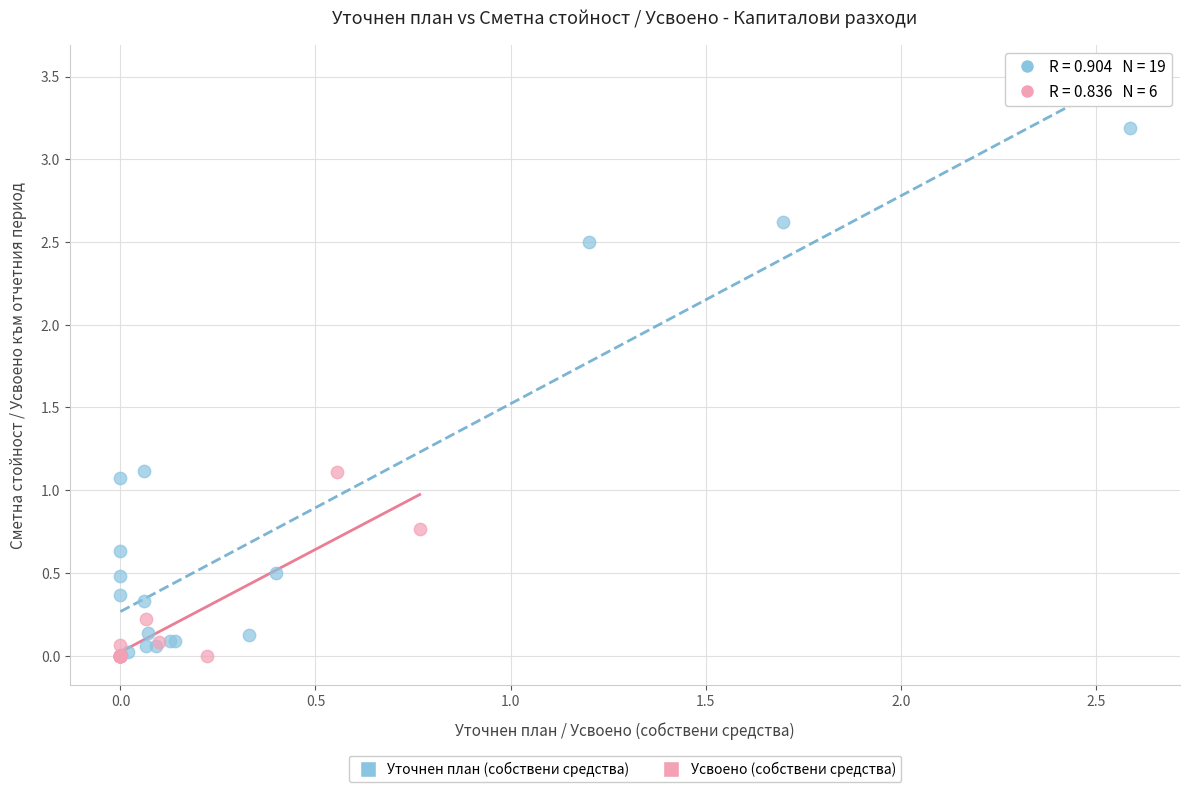

Which series has the widest spread of Y values?

Уточнен план (собствени средства)